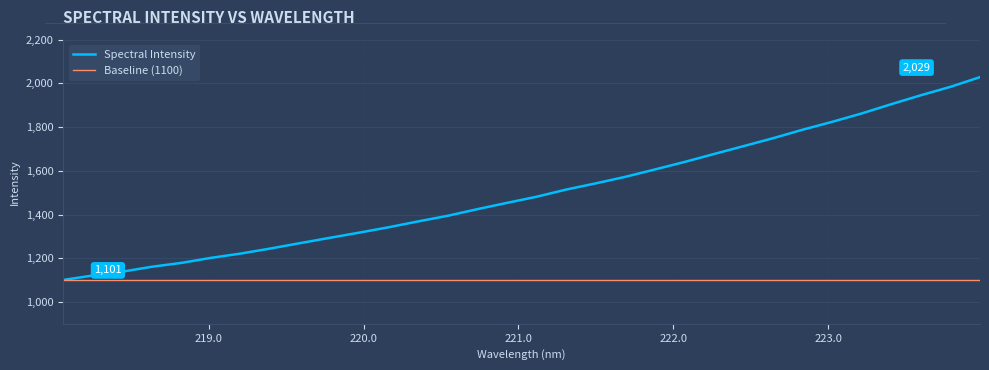

What is the label of the 27th point from the left?

223.0264